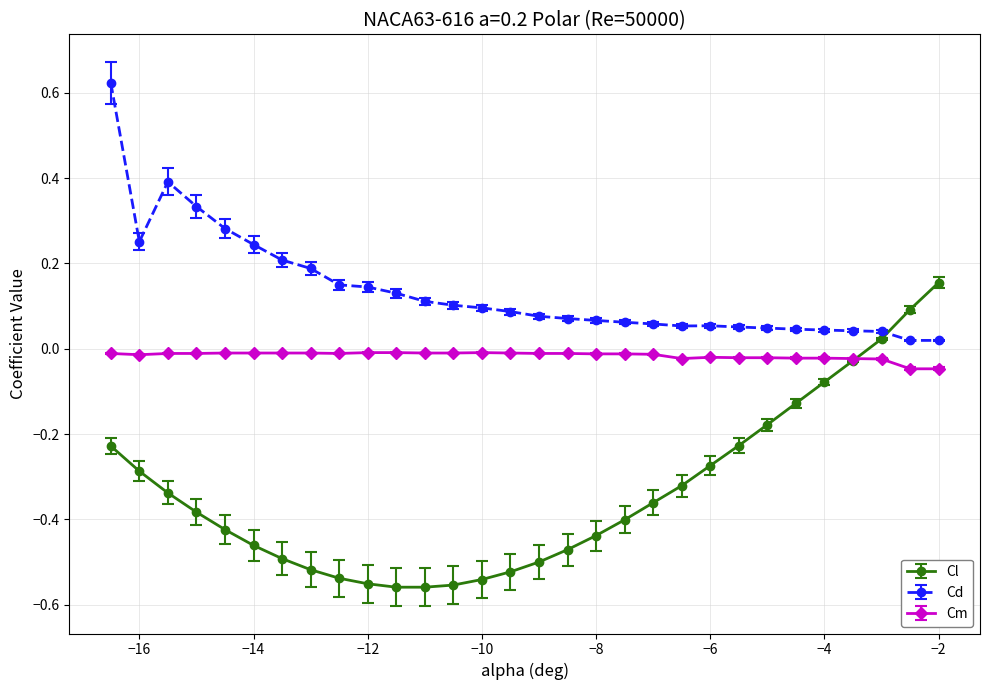

True or false: Cd has more than 0 interior local peaks.

True